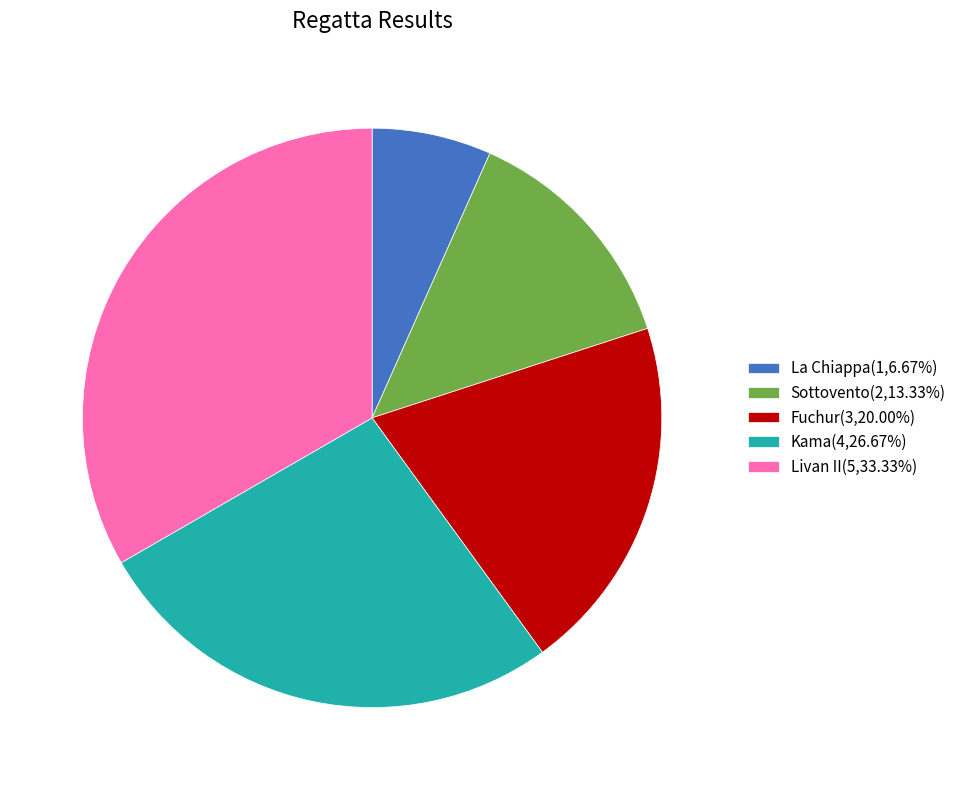

How many segments does this pie chart have?

5